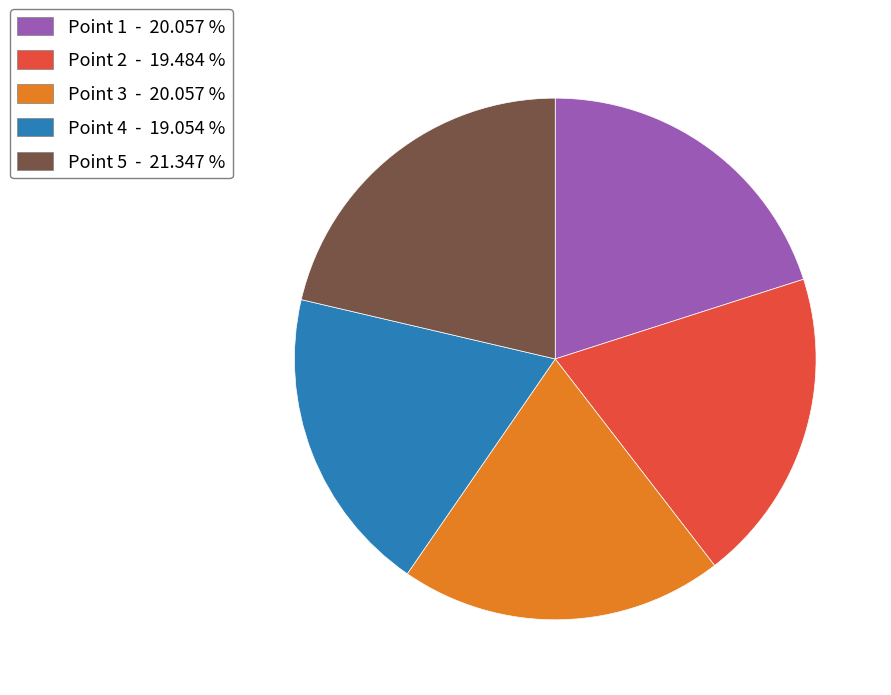

Do Point 2 - 19.484 % and Point 5 - 21.347 % together represent more than half of the pie?

No